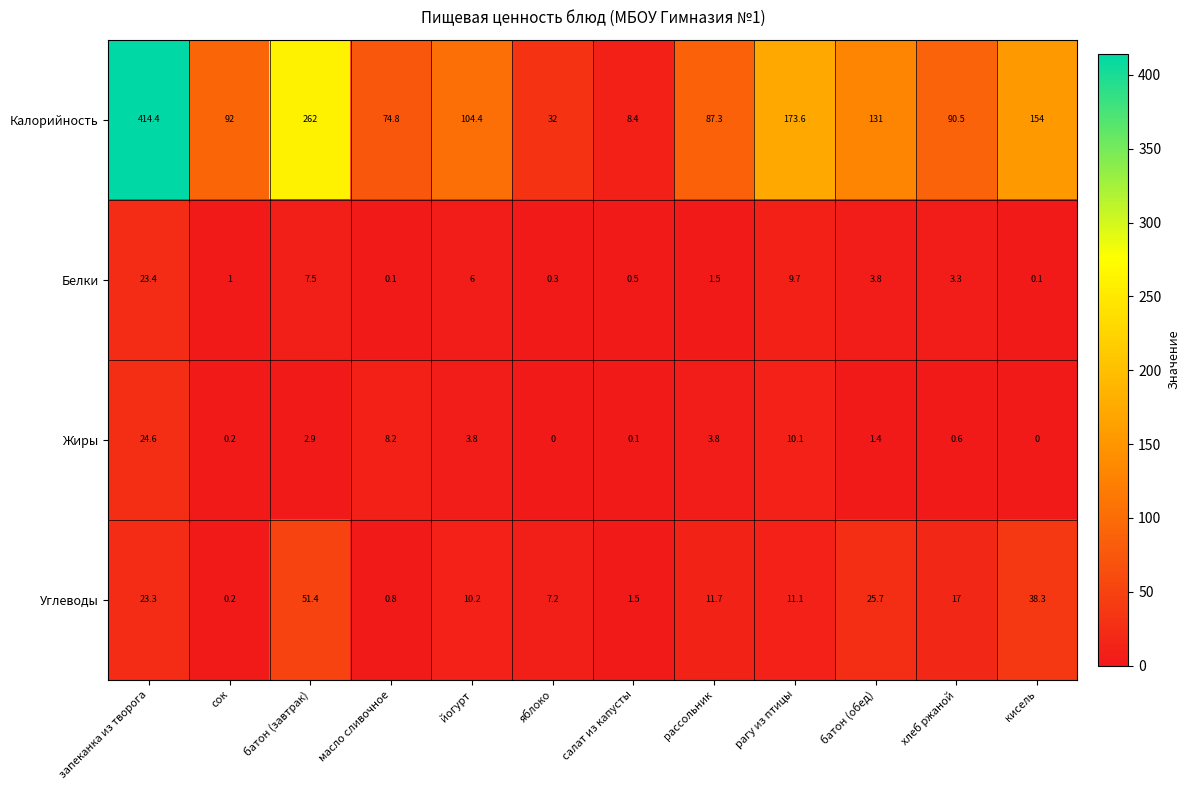

What is the sum of the Белки values at салат из капусты and батон (завтрак)?

8.0